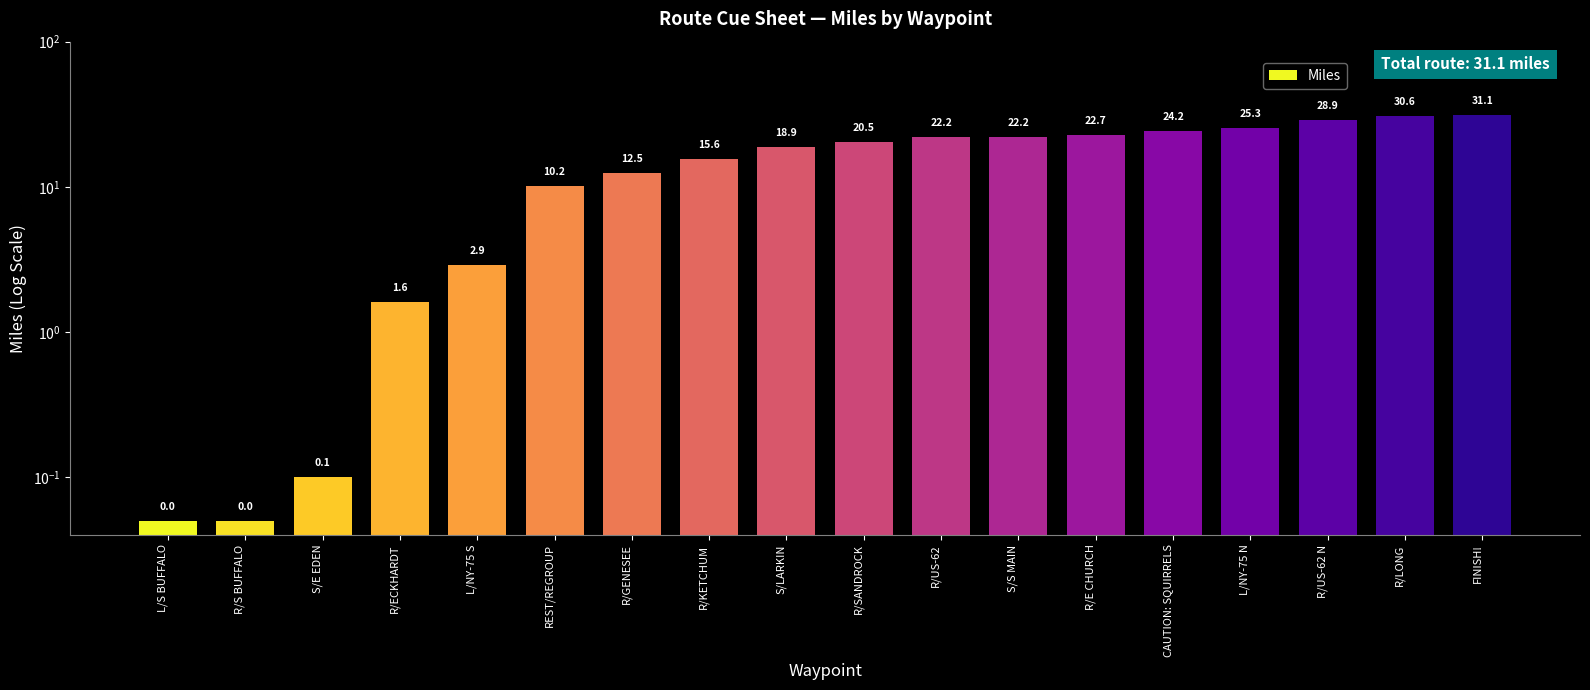

Which has a higher value, S/LARKIN or R/ECKHARDT?

S/LARKIN